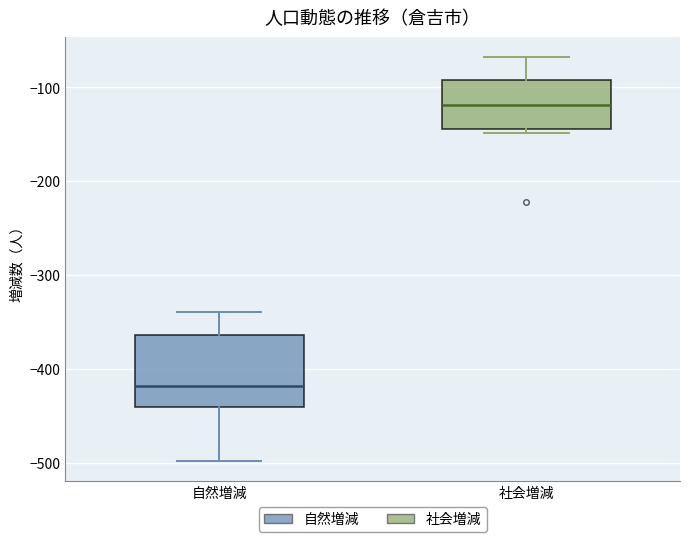

Reading left to right, transcribe this box plot: for each box, give where its median line is, the range the box spans, and where its two whiskers end, as read against the y-axis. The values are not printed on the chart, so give them approximately, as read against the axis.

自然増減: median -420, box -440 to -360, whiskers -500 to -340
社会増減: median -120, box -140 to -90, whiskers -150 to -70